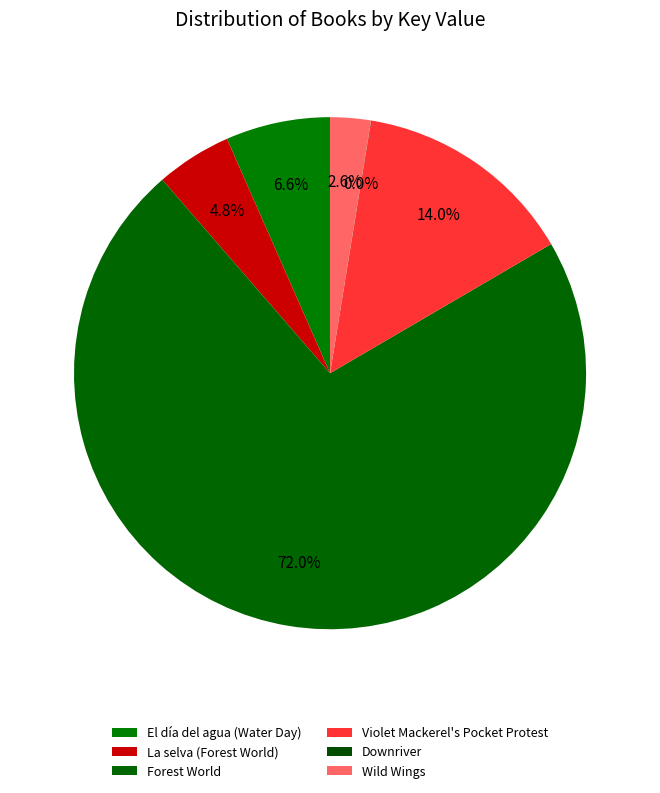

Combined, do Downriver and El día del agua (Water Day) account for over 50%?

No